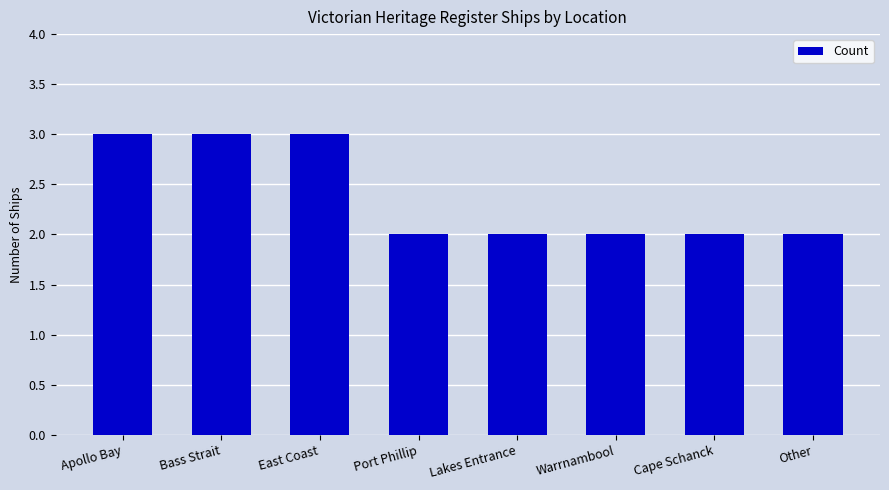

Count the values in the range 2 to 3.

8